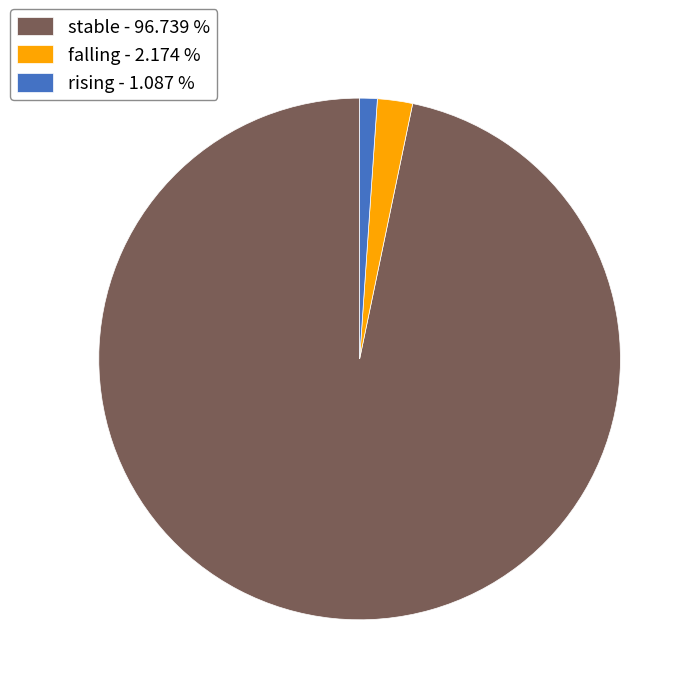

The rising slice represents 1% of the pie. True or false?

True